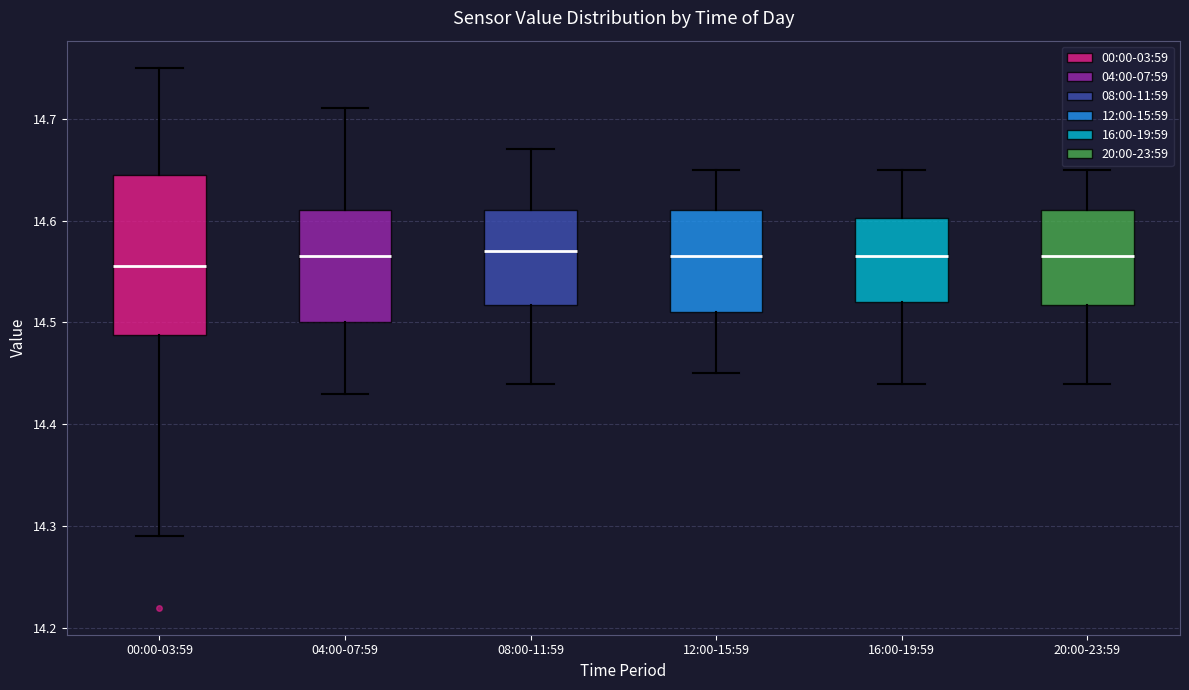

Which box is the tallest, from its lower edge to its upper edge?

00:00-03:59